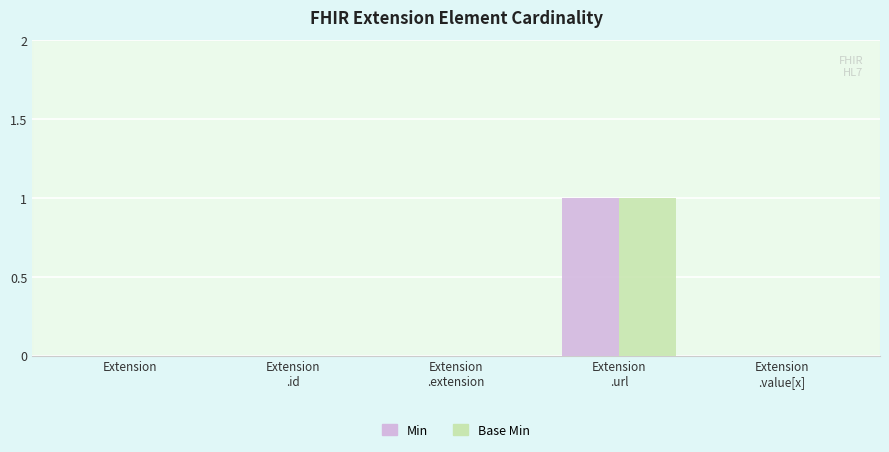

Reading right to left, extract all data points from this chart.

Min: 0	1	0	0	0
Base Min: 0	1	0	0	0